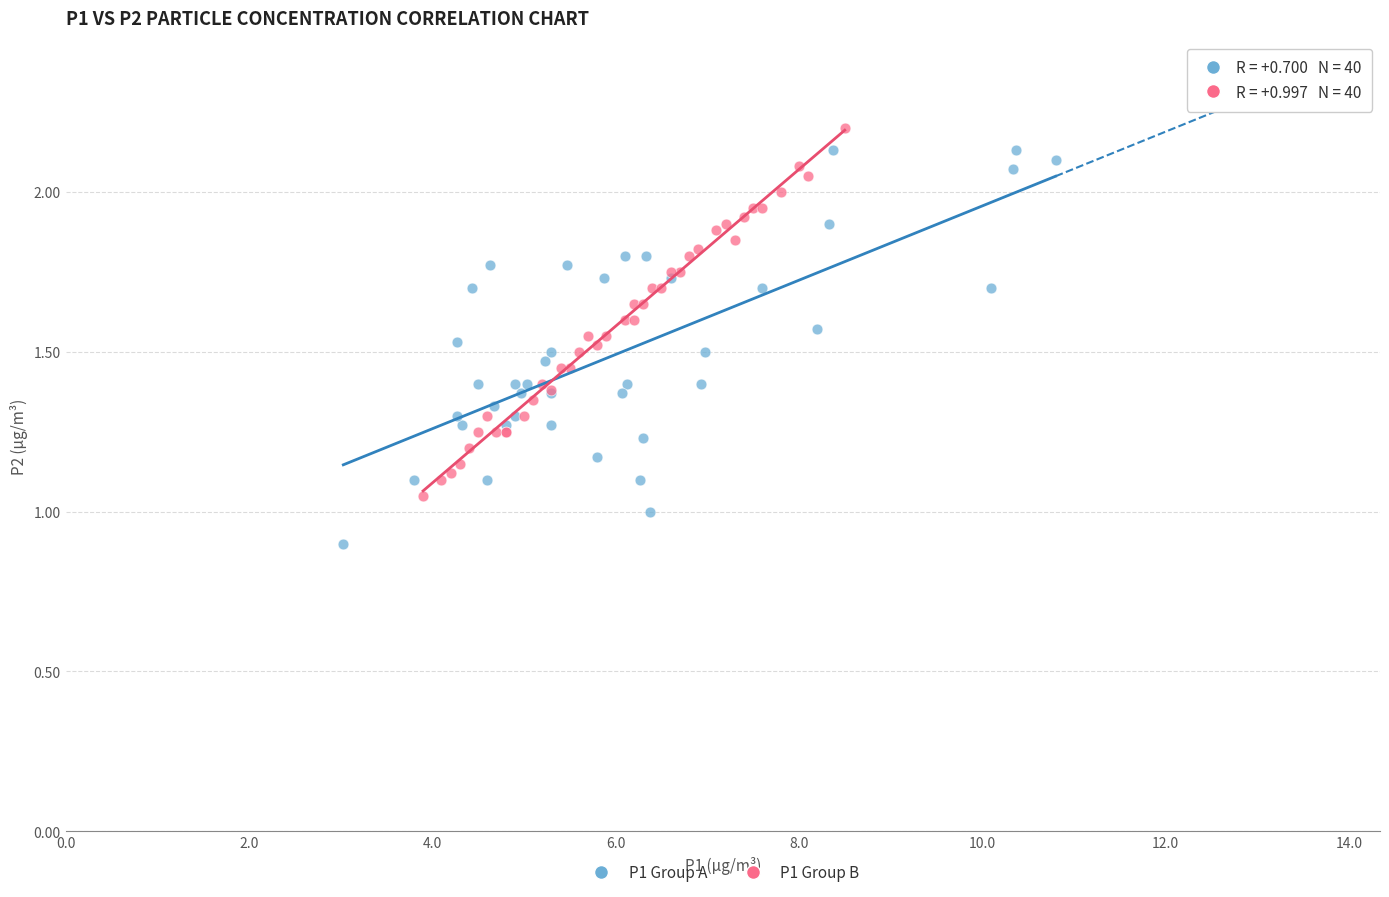

Which series reaches the minimum Y coordinate?

P1 Group A